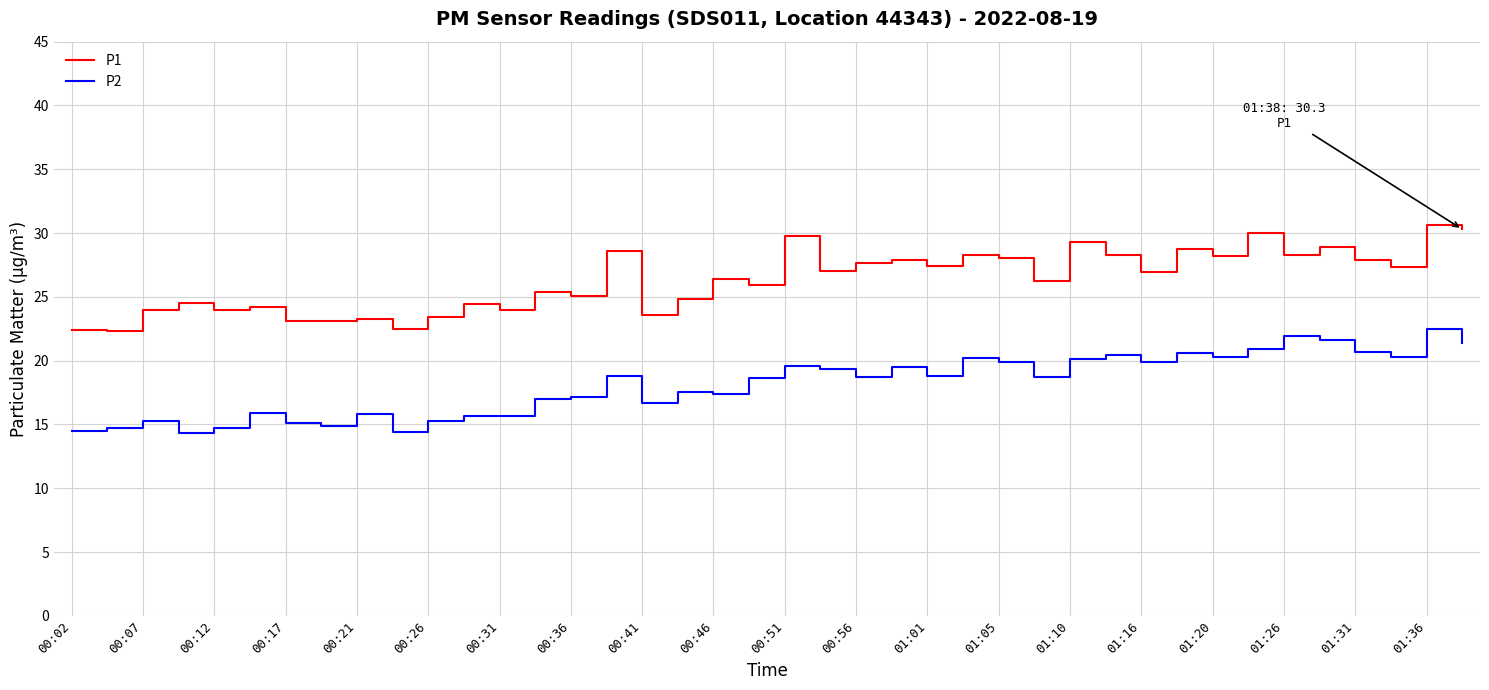

True or false: P2 and P1 cross at least once.

False